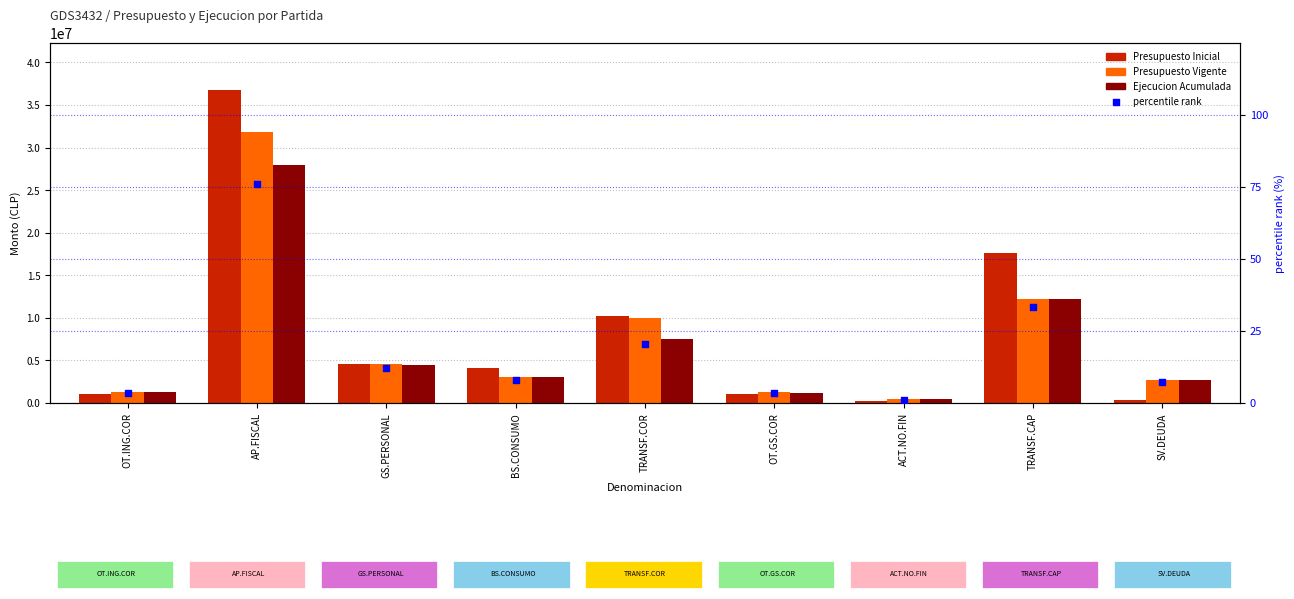

Is the value of Ejecucion Acumulada at GS.PERSONAL greater than the value of percentile rank within the sample at BS.CONSUMO?

Yes